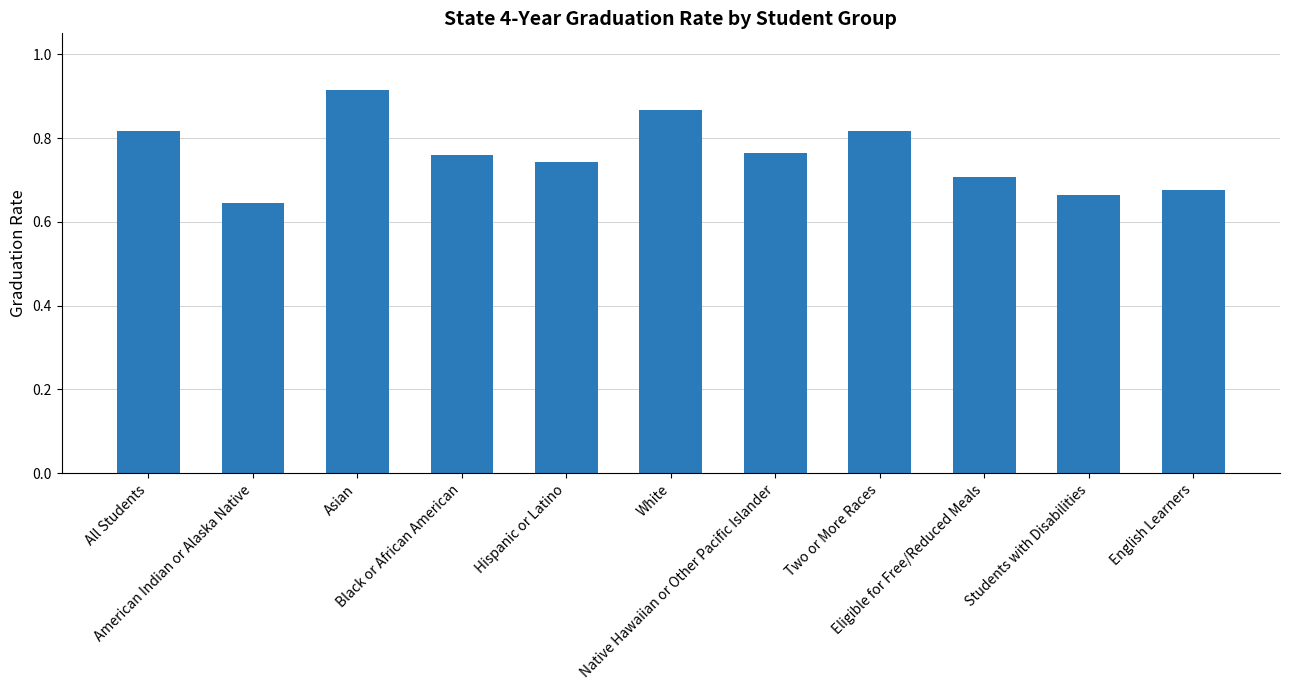

Are the bars horizontal?

No